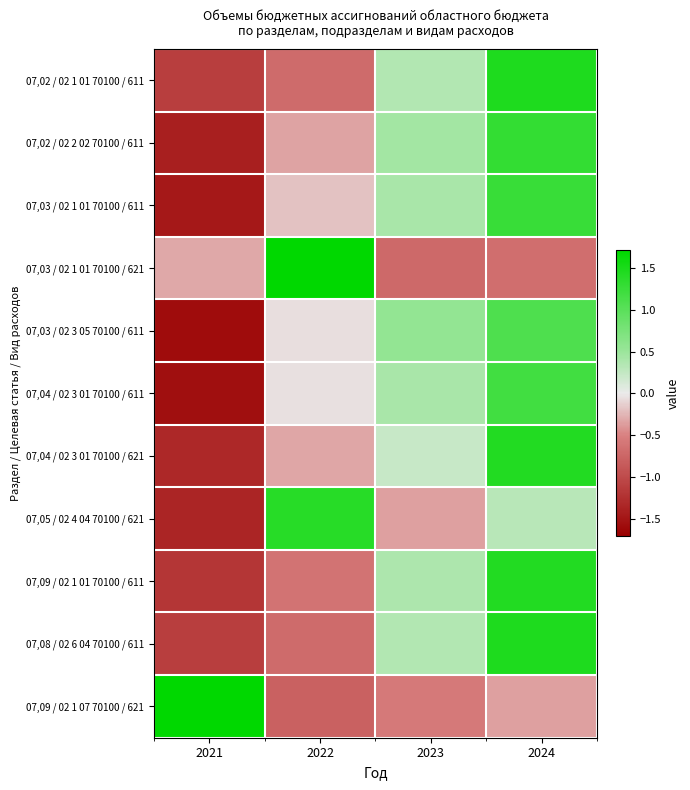

Reading left to right, transcribe all the data shown in this chart.

07,02 / 02 1 01 70100 / 611: 2021=-1.1	2022=-0.7	2023=0.4	2024=1.5
07,02 / 02 2 02 70100 / 611: 2021=-1.4	2022=-0.3	2023=0.4	2024=1.3
07,03 / 02 1 01 70100 / 611: 2021=-1.5	2022=-0.2	2023=0.4	2024=1.3
07,03 / 02 1 01 70100 / 621: 2021=-0.3	2022=1.7	2023=-0.7	2024=-0.7
07,03 / 02 3 05 70100 / 611: 2021=-1.6	2022=-0.1	2023=0.6	2024=1.1
07,04 / 02 3 01 70100 / 611: 2021=-1.6	2022=-0.1	2023=0.4	2024=1.2
07,04 / 02 3 01 70100 / 621: 2021=-1.3	2022=-0.3	2023=0.2	2024=1.4
07,05 / 02 4 04 70100 / 621: 2021=-1.4	2022=1.4	2023=-0.3	2024=0.3
07,09 / 02 1 01 70100 / 611: 2021=-1.2	2022=-0.6	2023=0.4	2024=1.4
07,08 / 02 6 04 70100 / 611: 2021=-1.1	2022=-0.7	2023=0.4	2024=1.5
07,09 / 02 1 07 70100 / 621: 2021=1.7	2022=-0.8	2023=-0.6	2024=-0.3